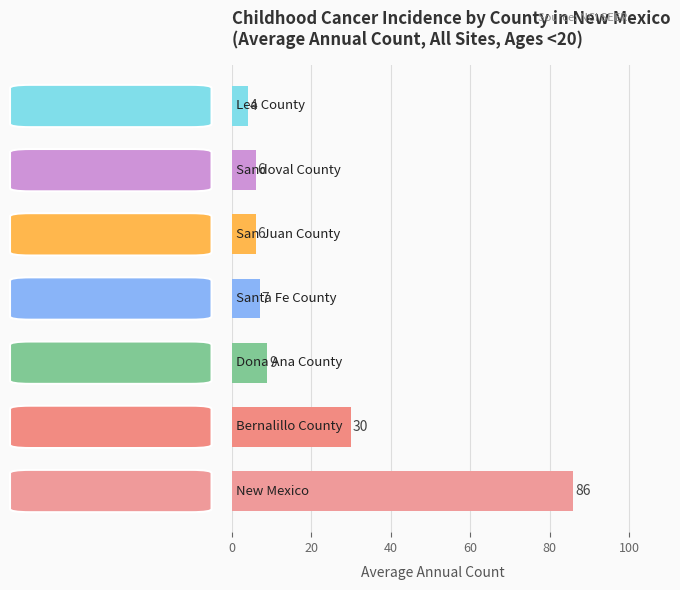

What is the smallest value displayed?

4